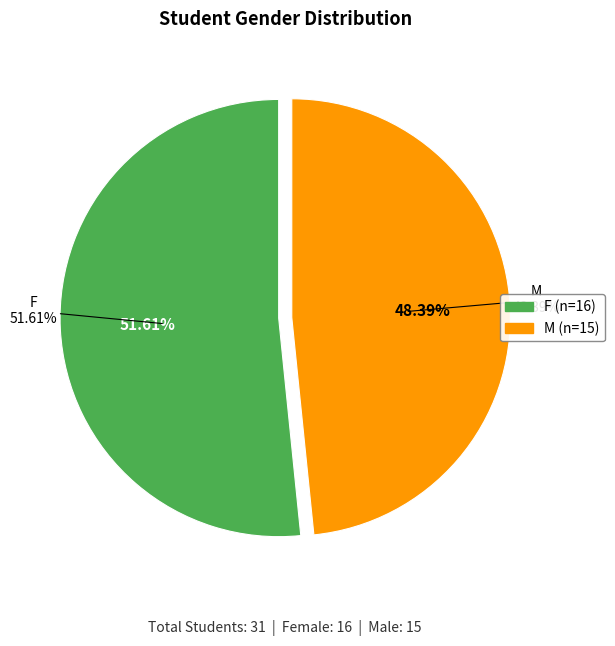

To the nearest percent, what is the difference between the largest and smallest slice percentages?

3%